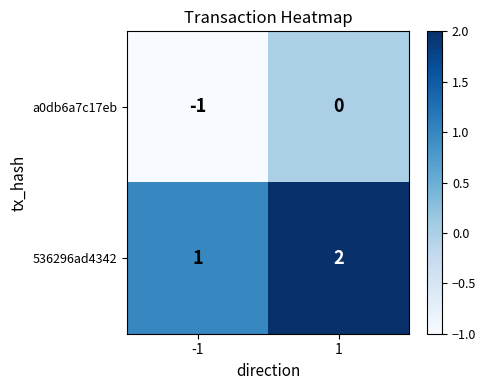

Which series has the largest total across all categories?

536296ad4342